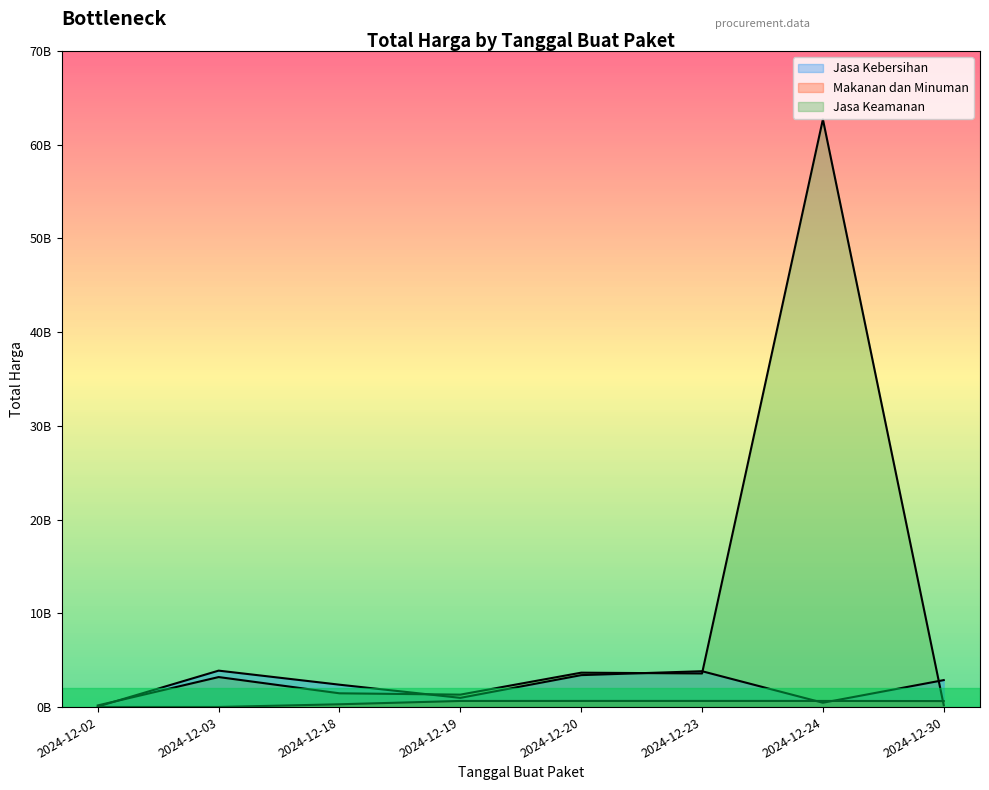

Is it true that Jasa Kebersihan equals 680210424 at 2024-12-30?

False